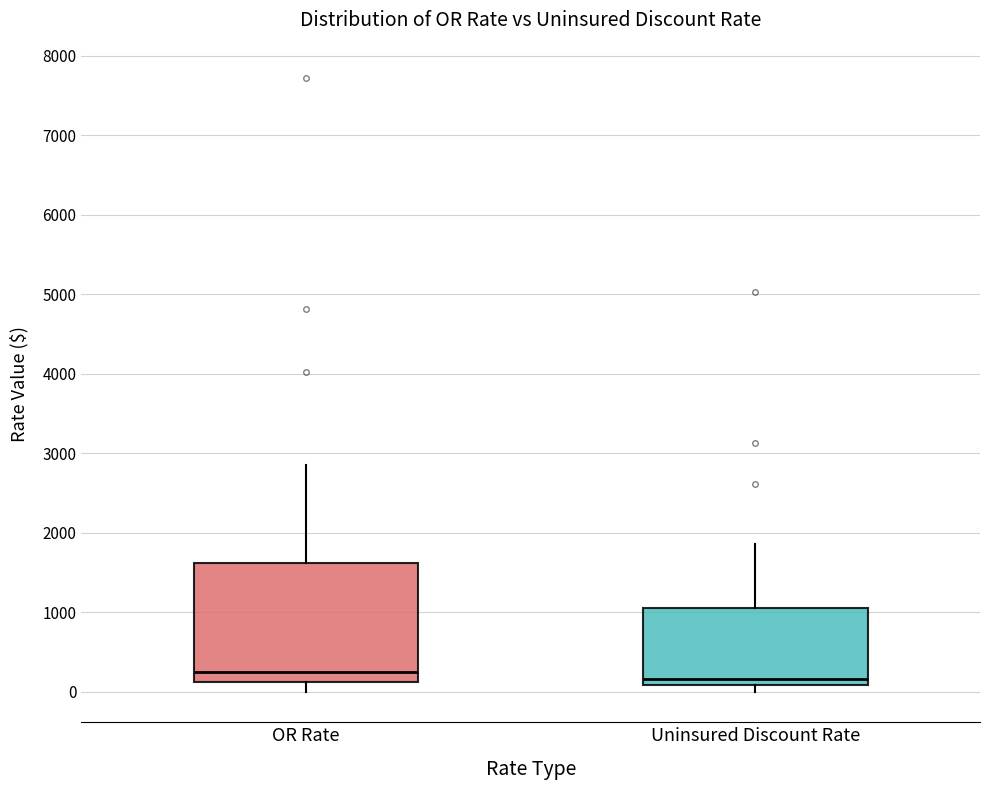

Comparing the boxes themselves (not the whiskers), which one is the tallest?

OR Rate